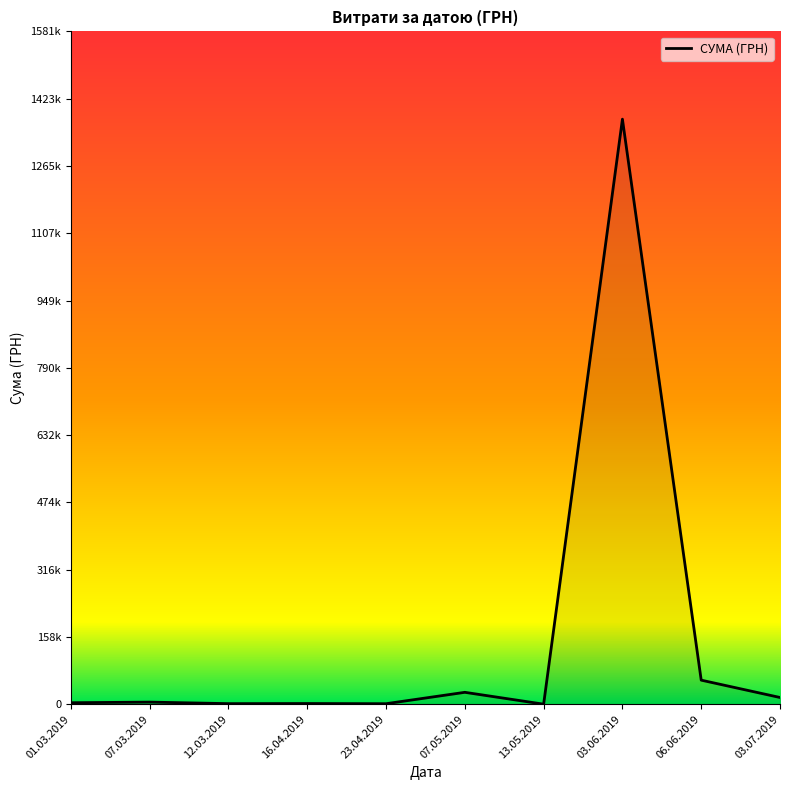

At which category does the data reach its first local valley?

12.03.2019